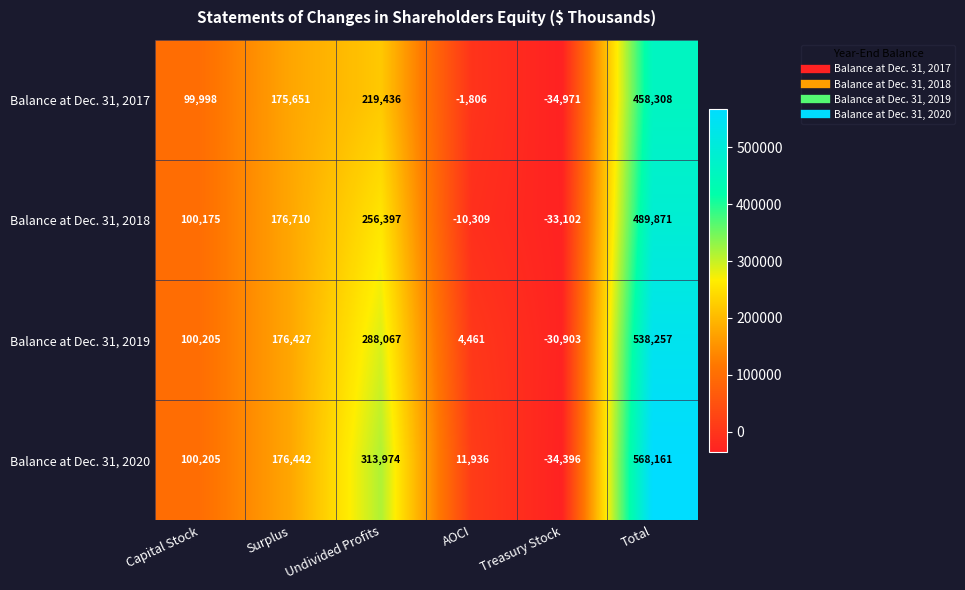

Rank the series at Undivided Profits from highest to lowest value.

Balance at Dec. 31, 2020, Balance at Dec. 31, 2019, Balance at Dec. 31, 2018, Balance at Dec. 31, 2017